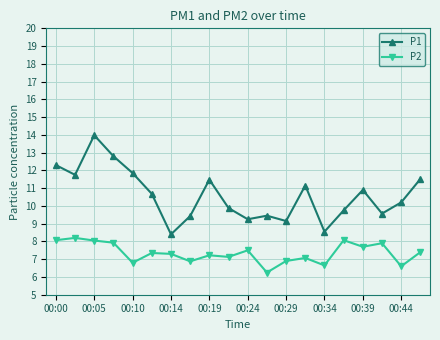

What is the minimum value for P1?

8.4